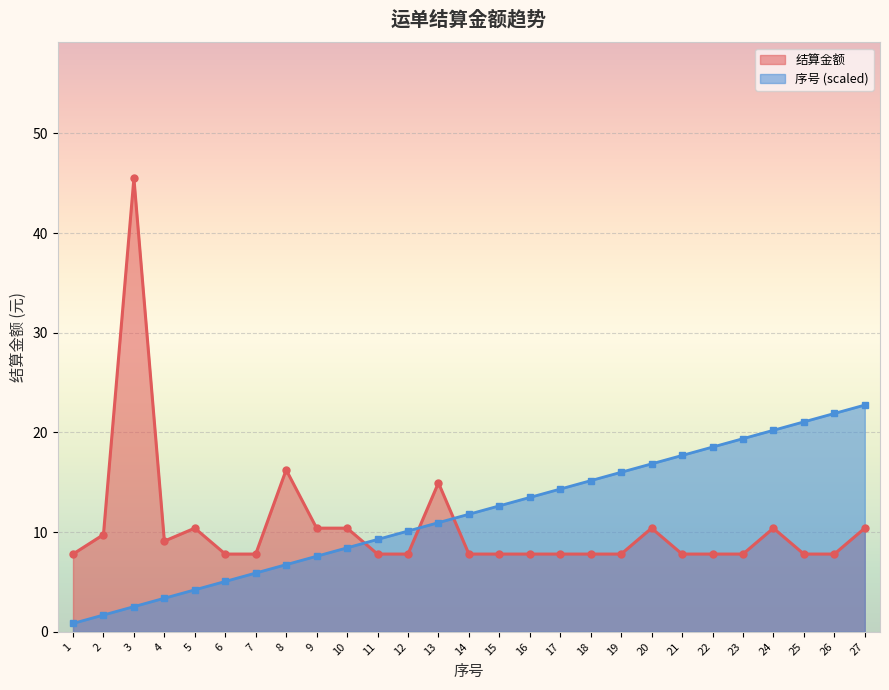

How many times do 序号 scaled (line) and 结算金额 (line) cross each other?

3